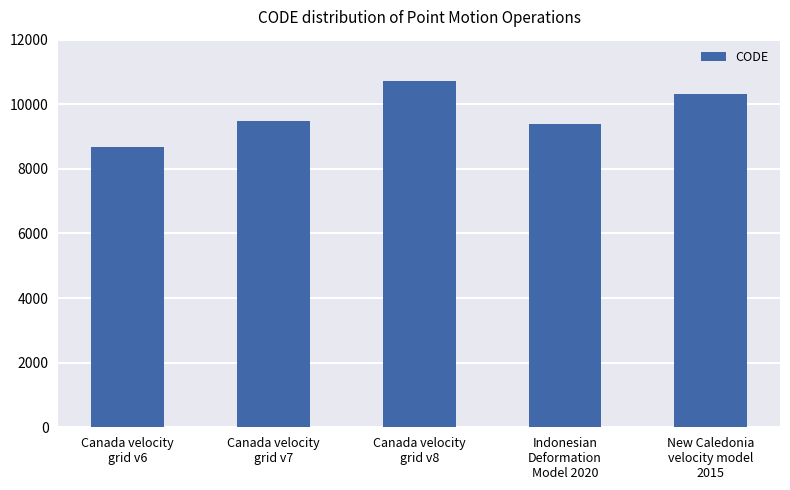

The chart shows a value of 9483 at Canada velocity
grid v7. True or false?

True